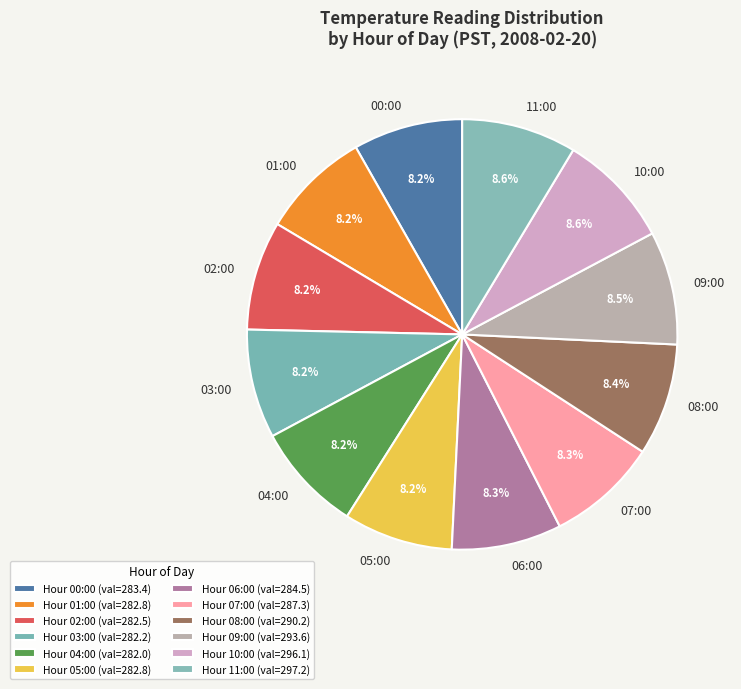

Combined, what portion of the pie is 08:00 and 01:00?

16.6%